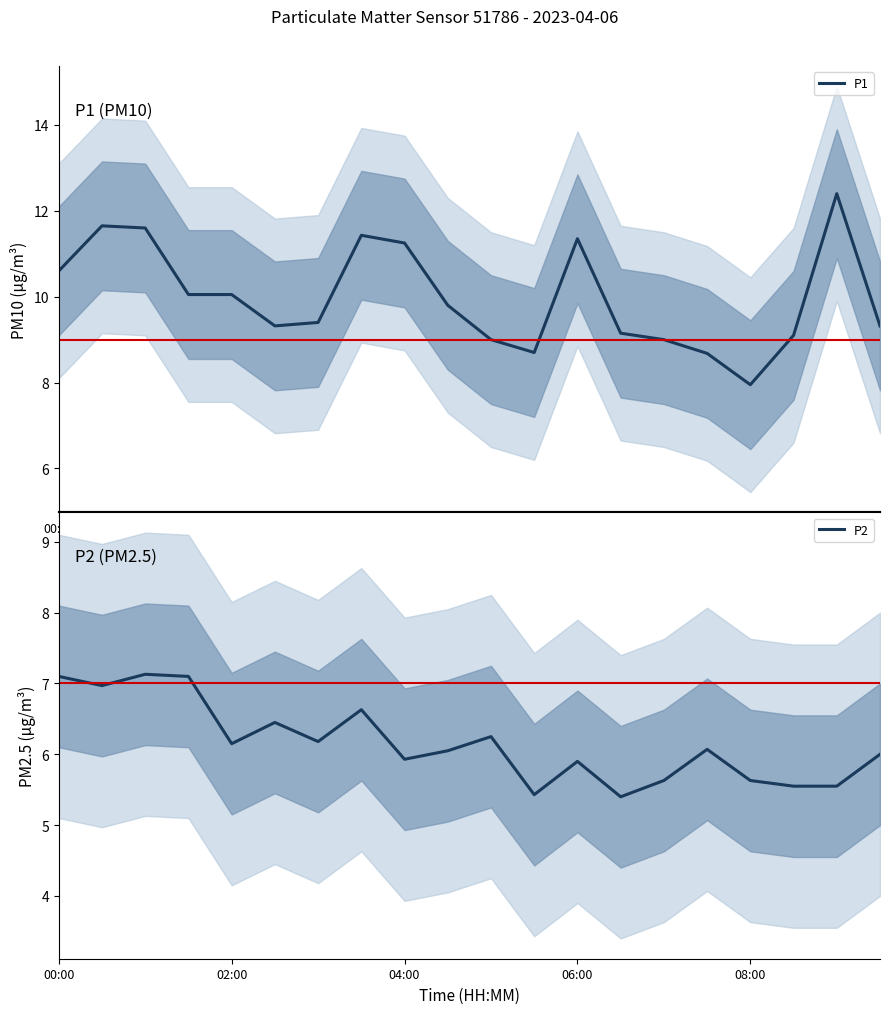

What is the maximum value for P1?

12.4